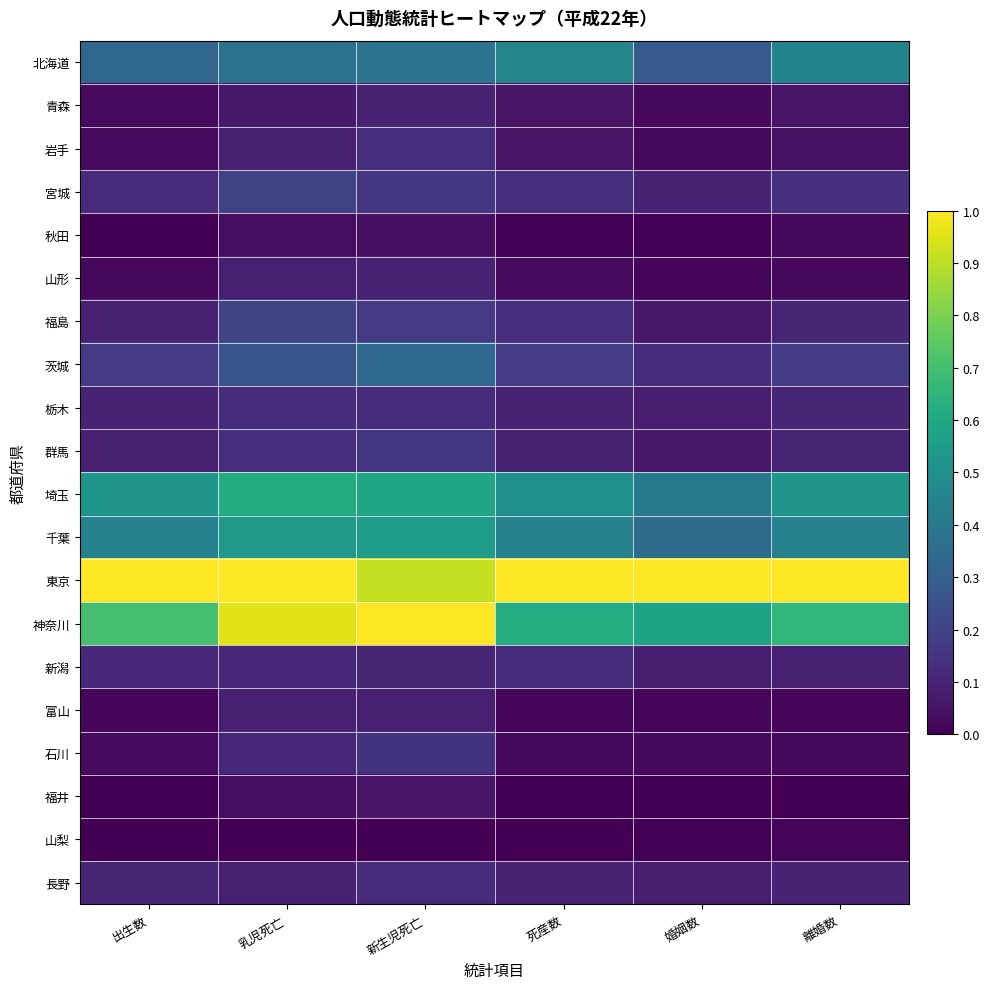

Rank the series at 出生数 from lowest to highest value.

山梨, 秋田, 福井, 富山, 山形, 石川, 青森, 岩手, 群馬, 福島, 栃木, 長野, 新潟, 宮城, 茨城, 北海道, 千葉, 埼玉, 神奈川, 東京